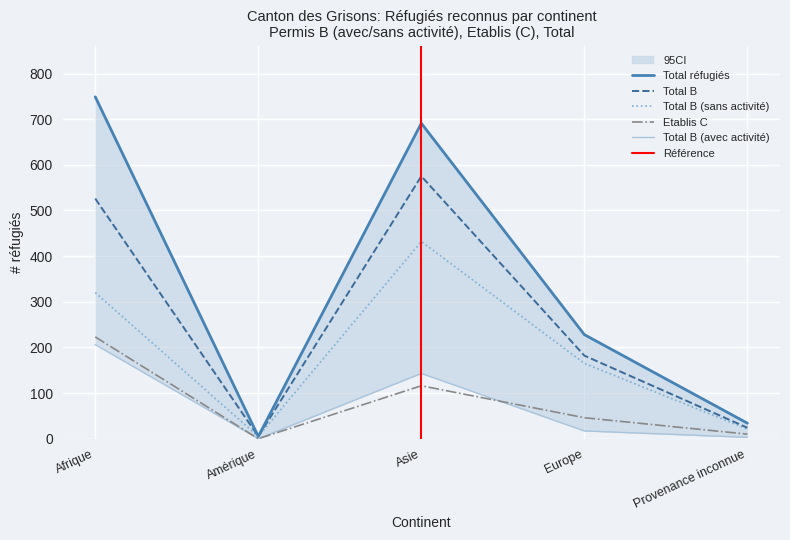

Reading right to left, what are all the values shown in this chart?

Total B (avec activité): Provenance inconnue=3	Europe=17	Asie=143	Amérique=0	Afrique=206
Total B (sans activité): Provenance inconnue=21	Europe=165	Asie=432	Amérique=5	Afrique=320
Etablis C: Provenance inconnue=10	Europe=46	Asie=116	Amérique=0	Afrique=223
Total B: Provenance inconnue=24	Europe=182	Asie=575	Amérique=5	Afrique=526
Total: Provenance inconnue=34	Europe=228	Asie=691	Amérique=5	Afrique=749